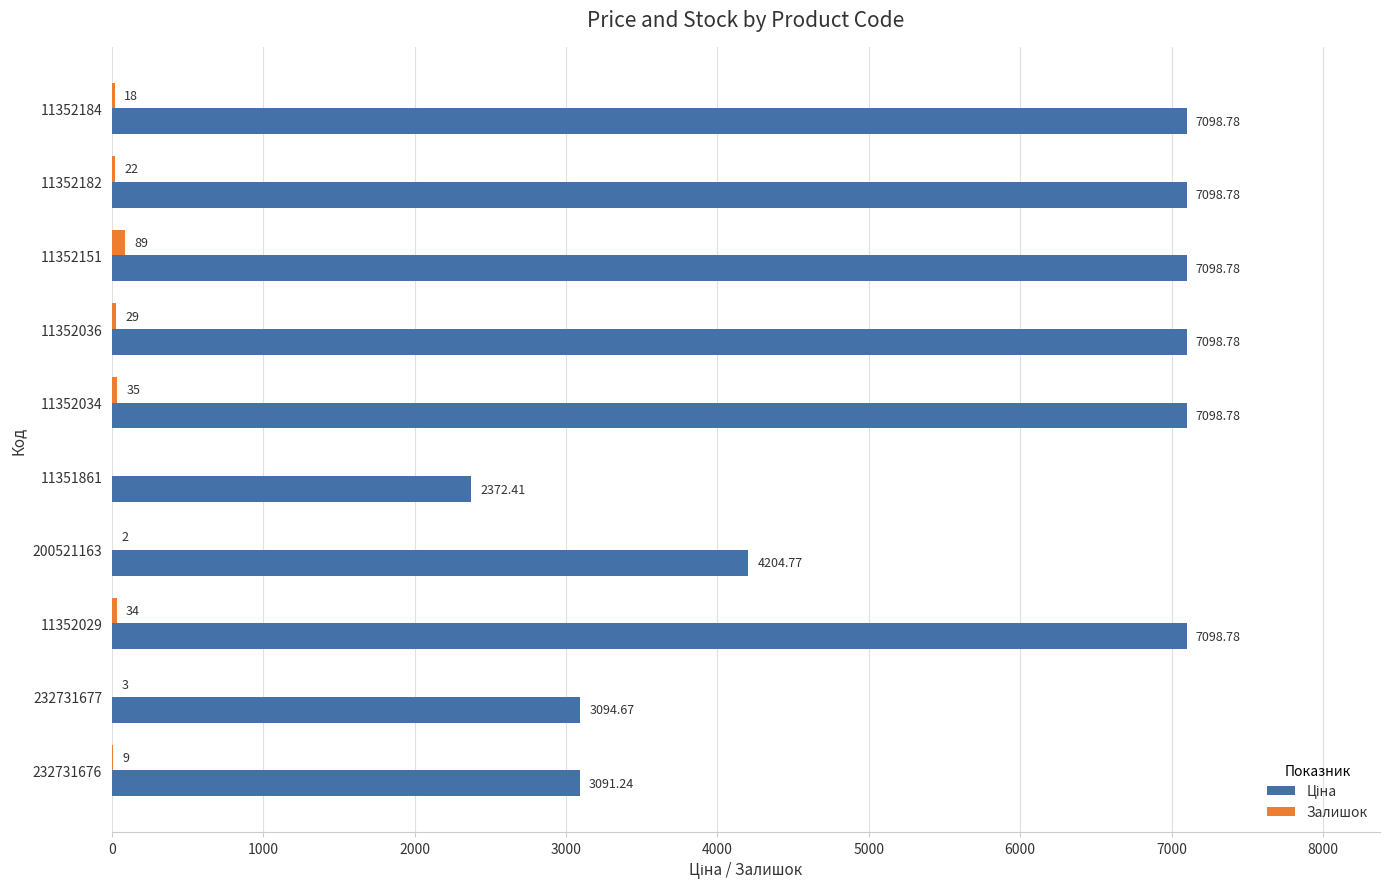

Which series changed the most between 11352184 and 11352036?

Залишок